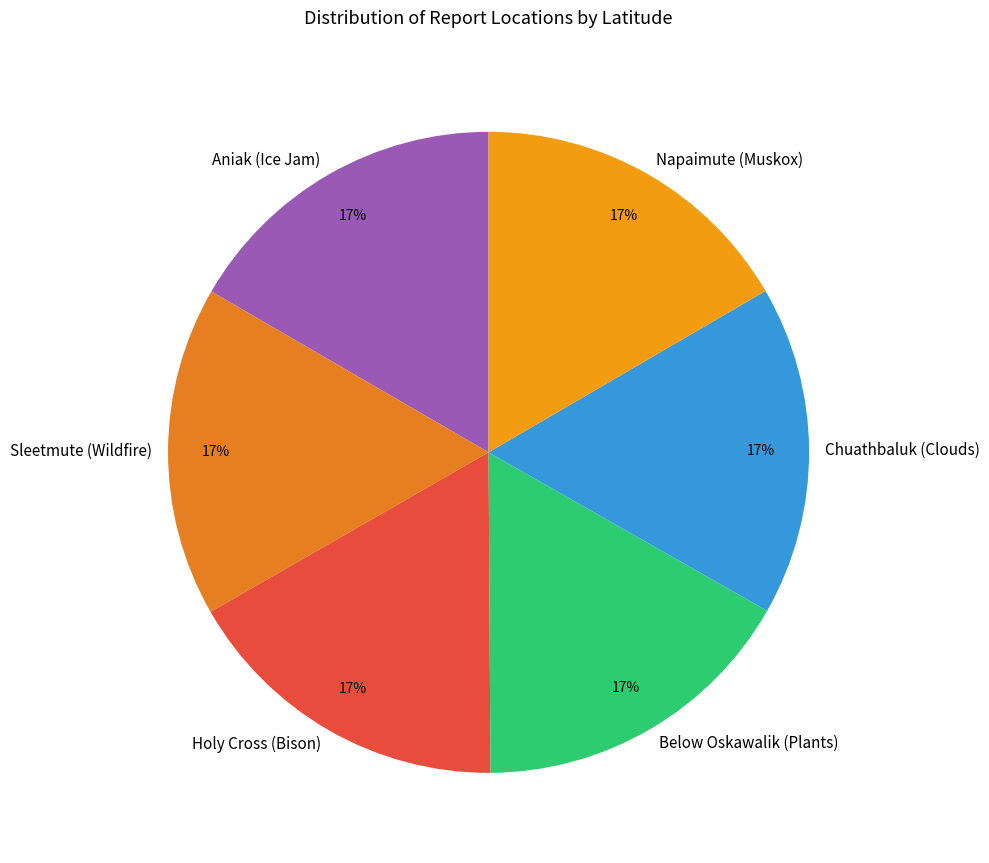

Does any single category account for the majority?

No